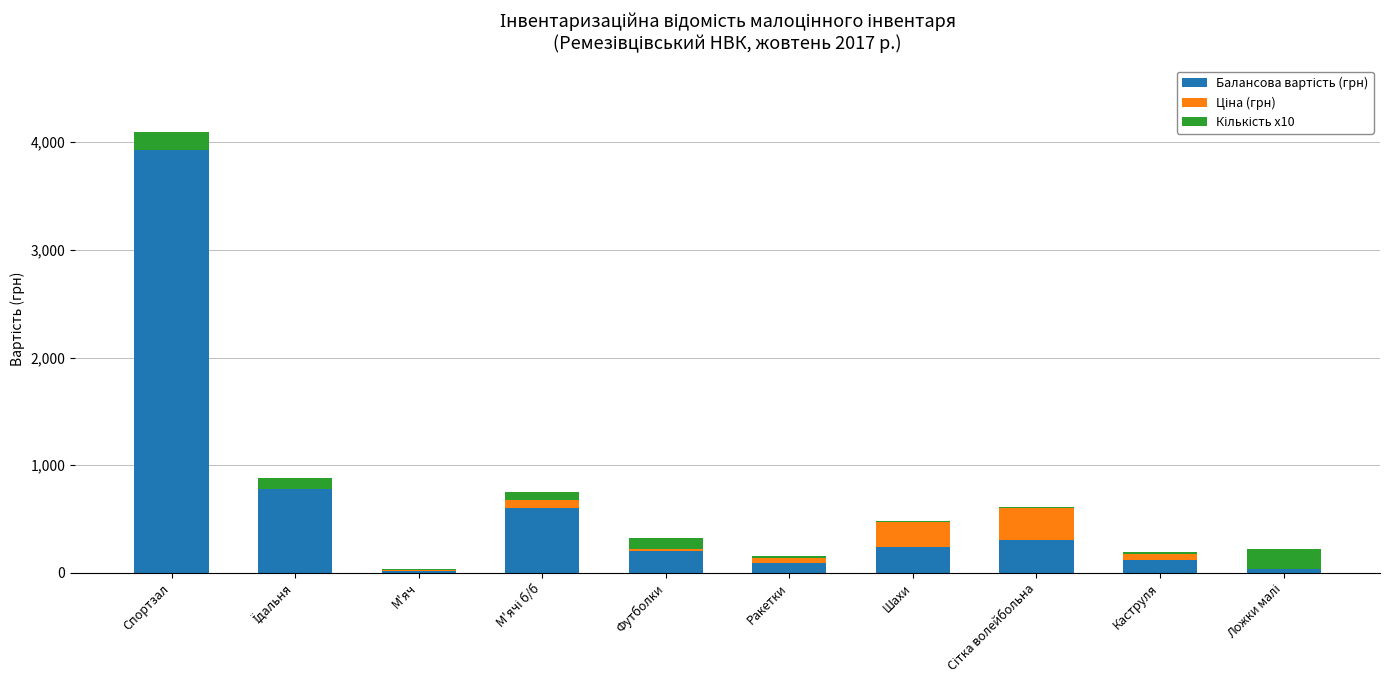

At which category is the sum across all series the highest?

Спортзал